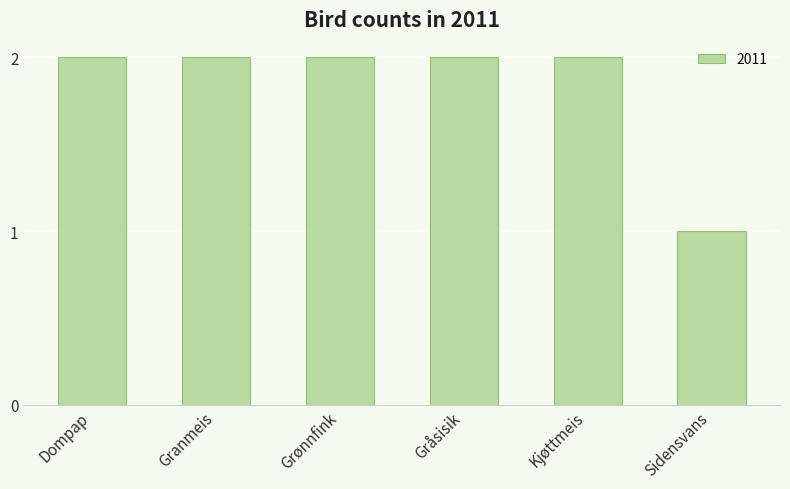

Approximately how many times larger is the value at Dompap compared to Sidensvans?

2.0